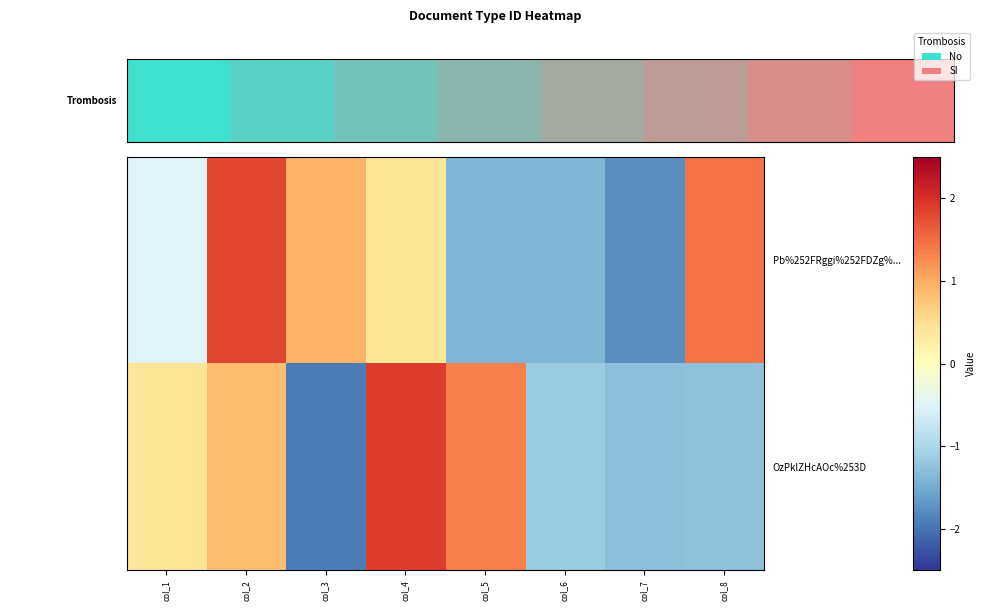

Which series has the largest total across all categories?

Pb%252FRggi%252FDZg%...